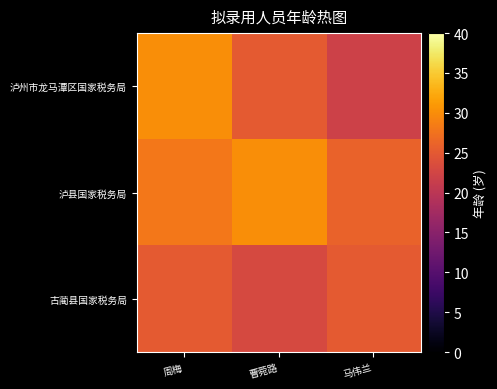

What is the spread (max minus min) of values at 马伟兰?

4